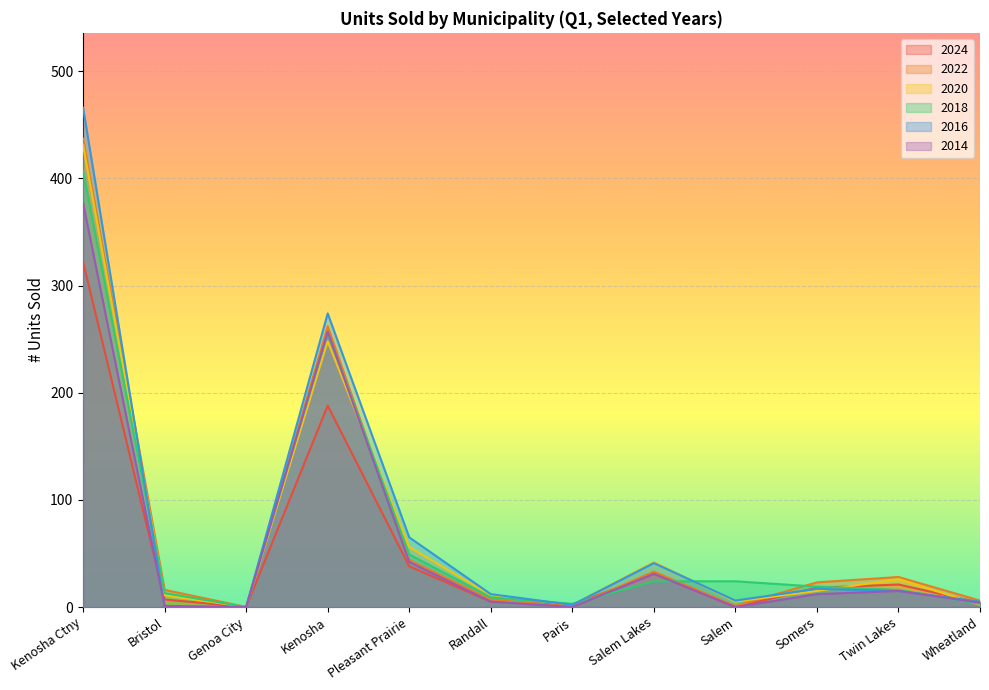

Is the value of 2024 at Twin Lakes greater than the value of 2016 at Somers?

Yes